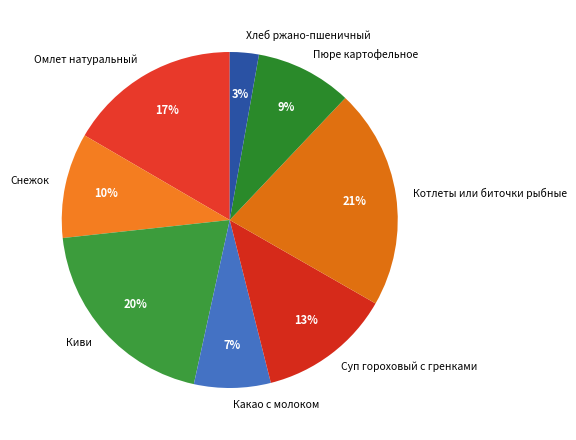

Which slice is the smallest?

Хлеб ржано-пшеничный